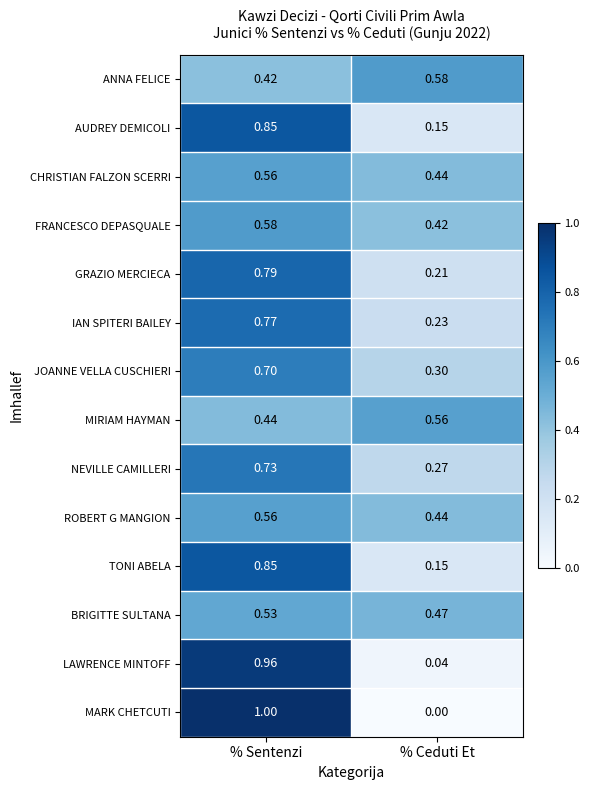

At which label is ROBERT G MANGION closest to 0?

% Ceduti Et